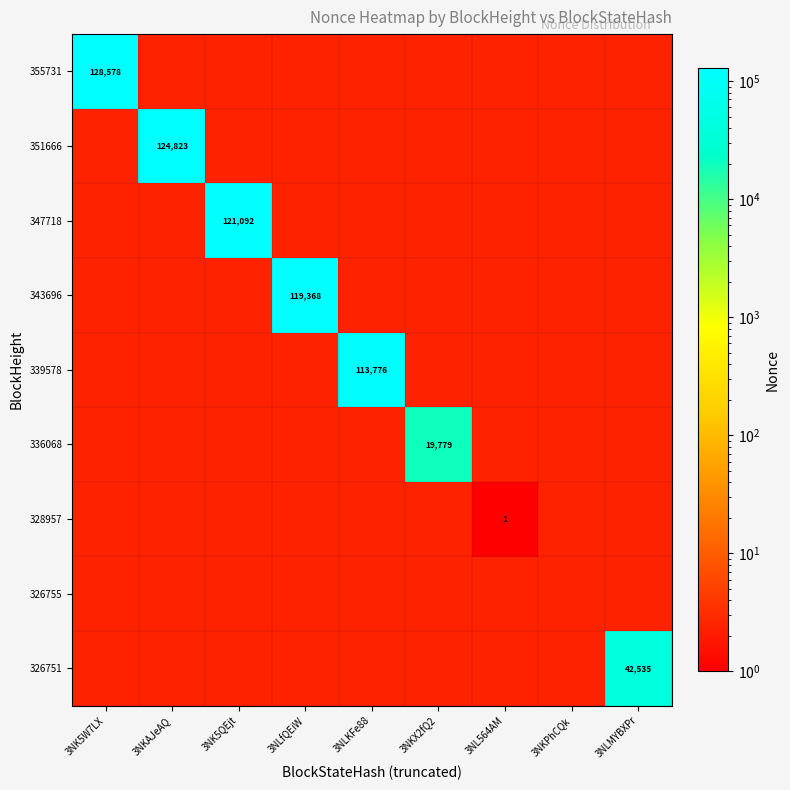

True or false: 343696 has a value of 119368 at 3NLfQEiW.

True